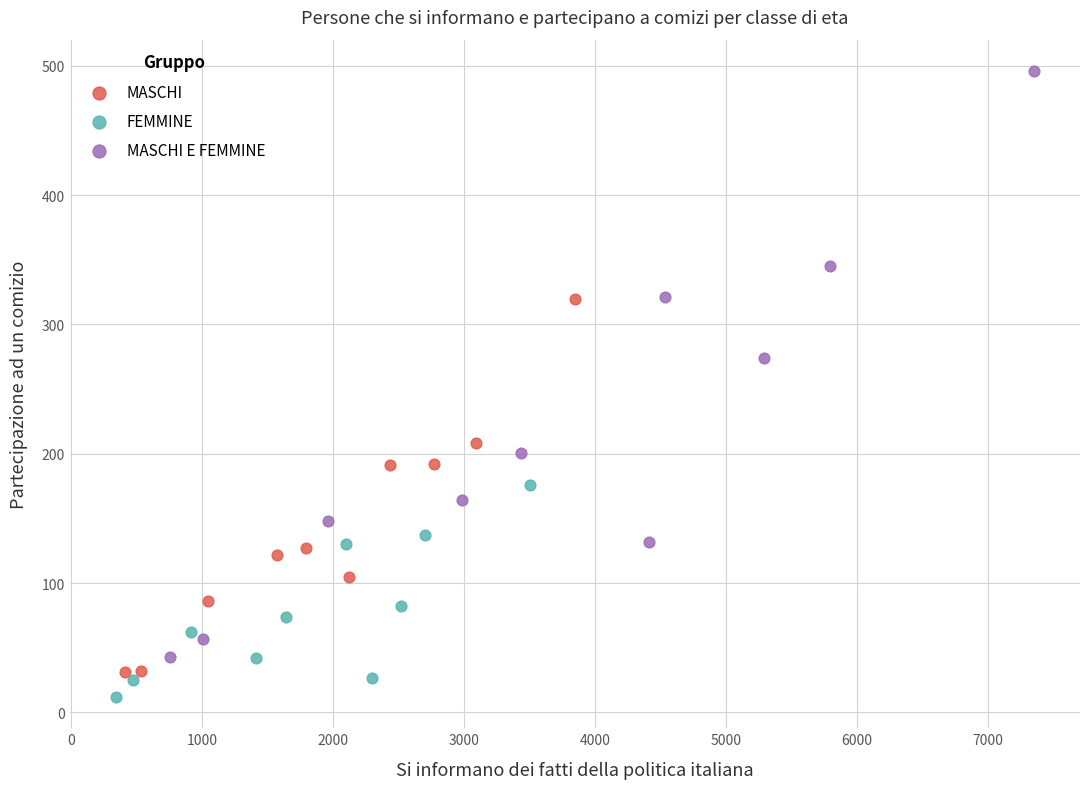

Which series reaches the maximum Y coordinate?

MASCHI E FEMMINE